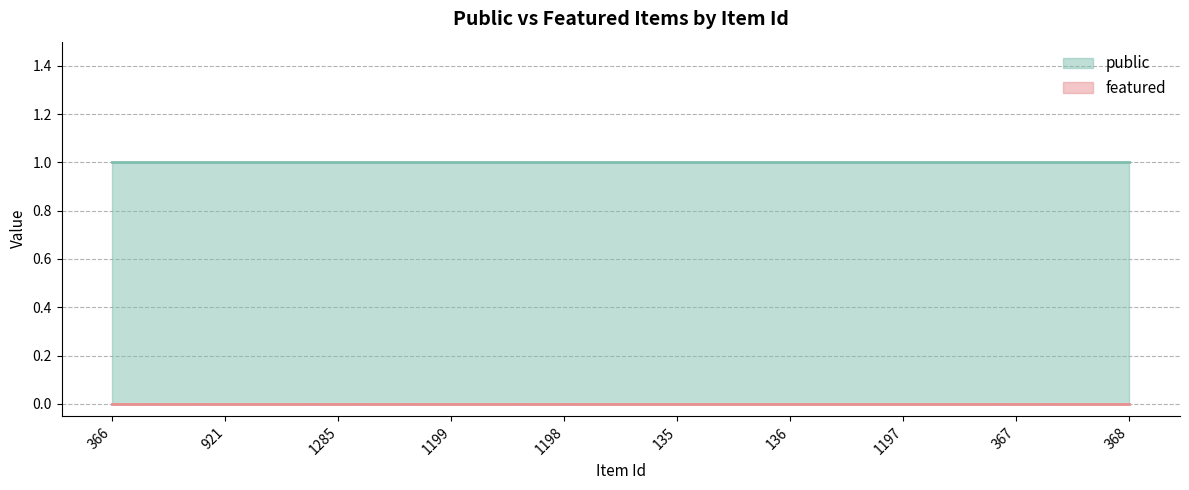

How many lines are shown in the chart?

2